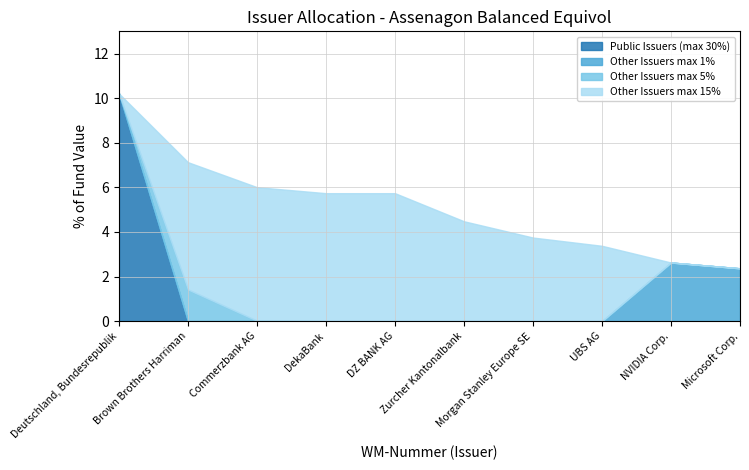

How many values in the 09_public_issuers series exceed 0?

1